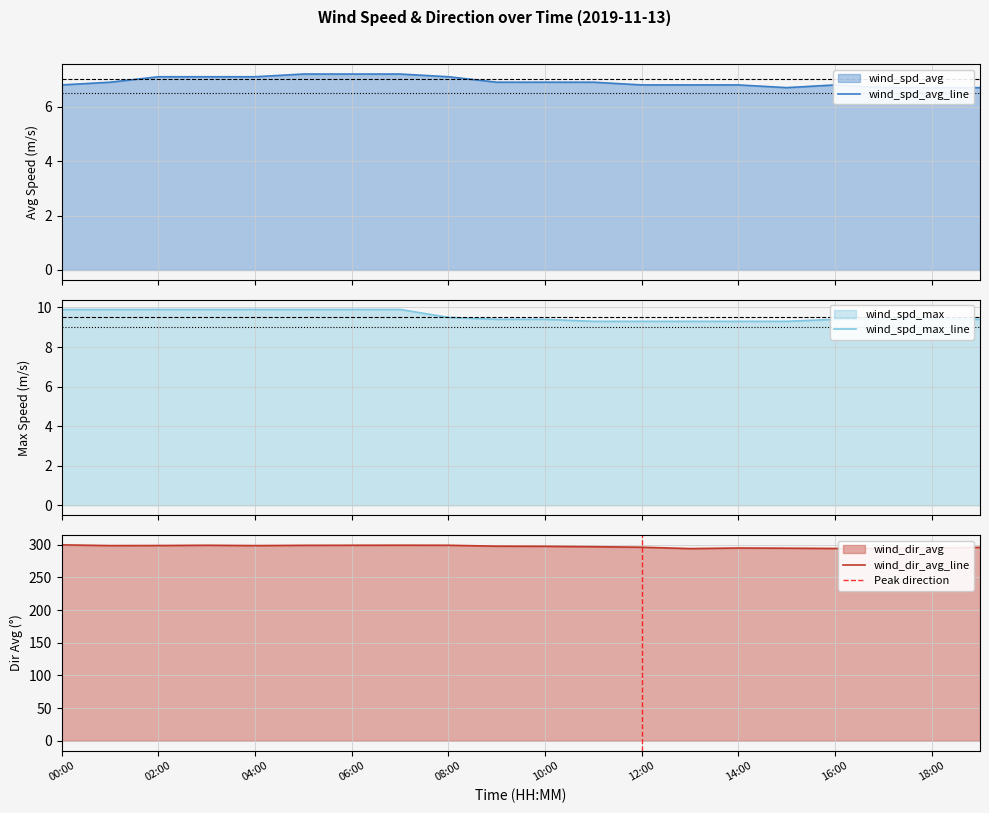

Which label corresponds to the smallest value in the chart?

15:00